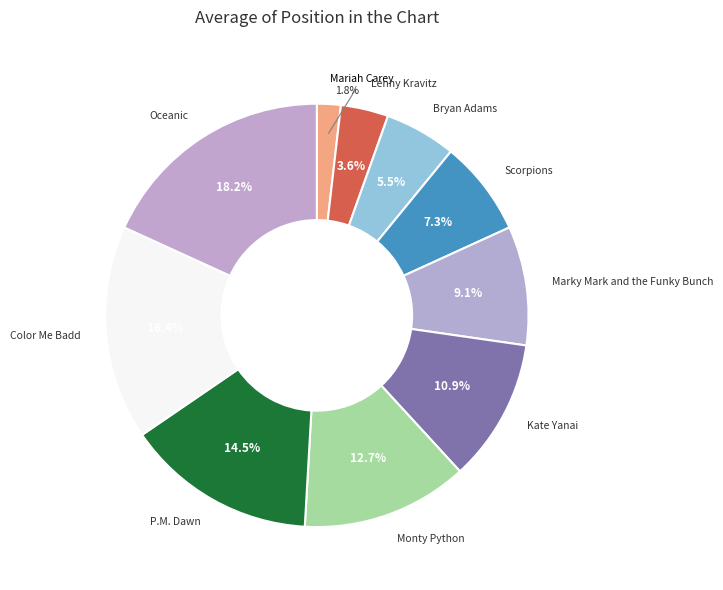

Rank the categories by value from highest to lowest.

Oceanic, Color Me Badd, P.M. Dawn, Monty Python, Kate Yanai, Marky Mark and the Funky Bunch, Scorpions, Bryan Adams, Lenny Kravitz, Mariah Carey